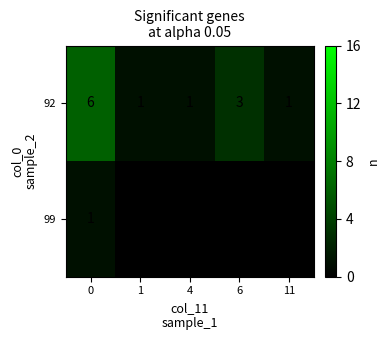

Read the 92 value at 6.

3